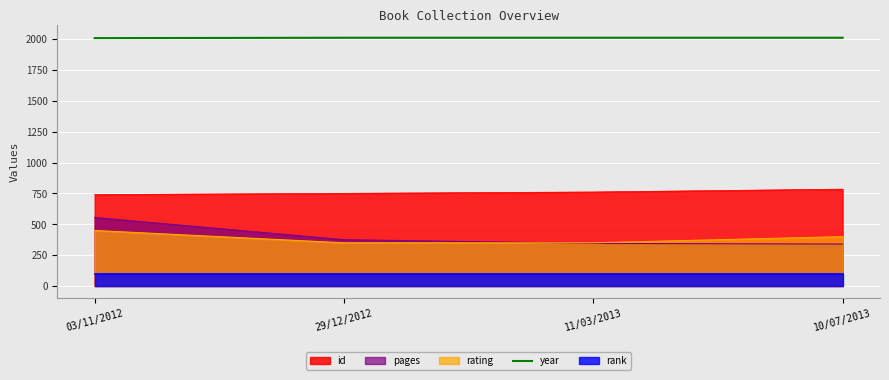

What is the maximum value for id?

785